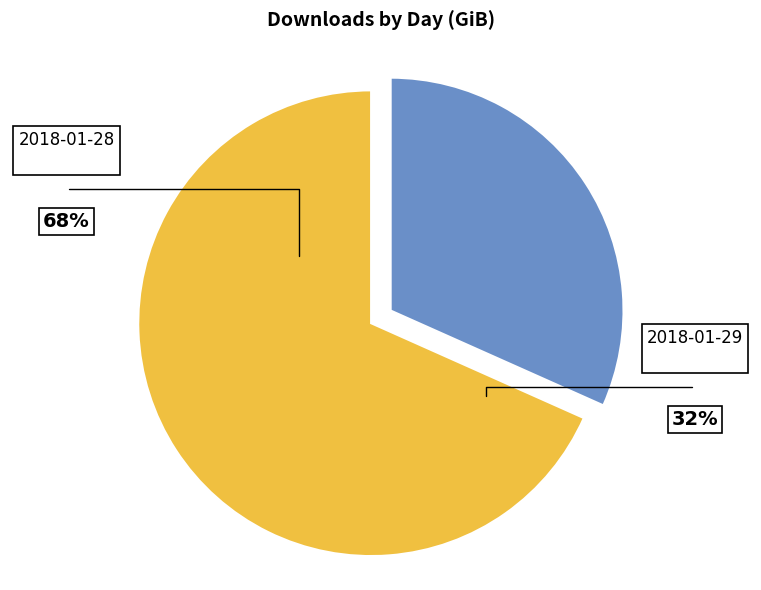

True or false: 2018-01-29 accounts for 32% of the total.

True